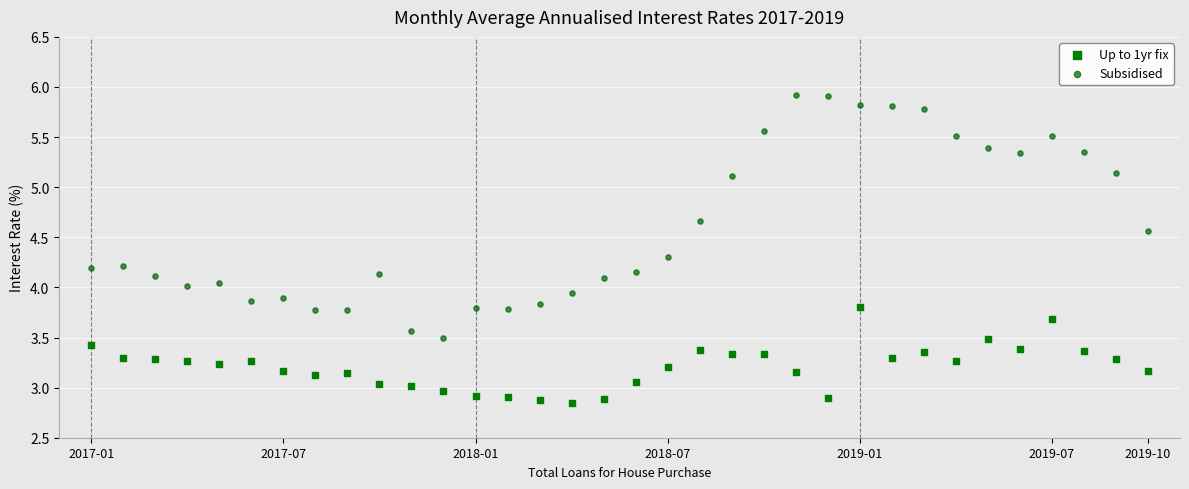

Which series contains the lowest Y value?

Up to 1yr fix